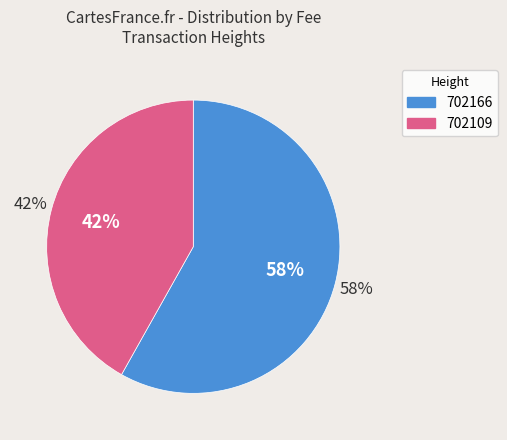

What percentage is NOT represented by 702166?

41.9%